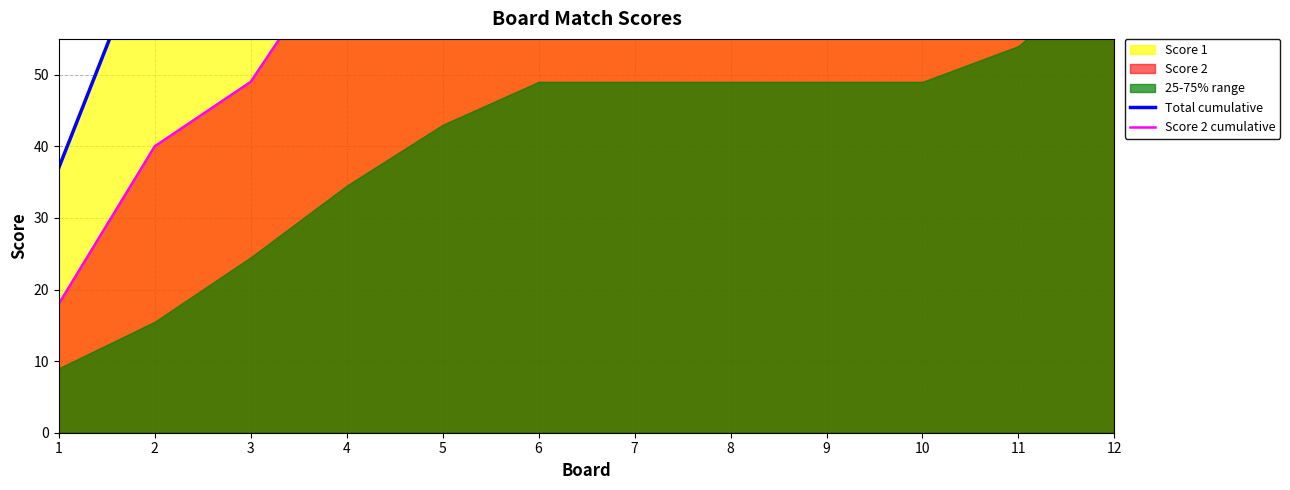

Reading right to left, extract all data points from this chart.

Total cumulative: 12=377	11=344	10=309	9=284	8=259	7=234	6=209	5=180	4=144	3=105	2=71	1=37
Score 2 cumulative: 12=131	11=108	10=98	9=98	8=98	7=98	6=98	5=94	4=69	3=49	2=40	1=18